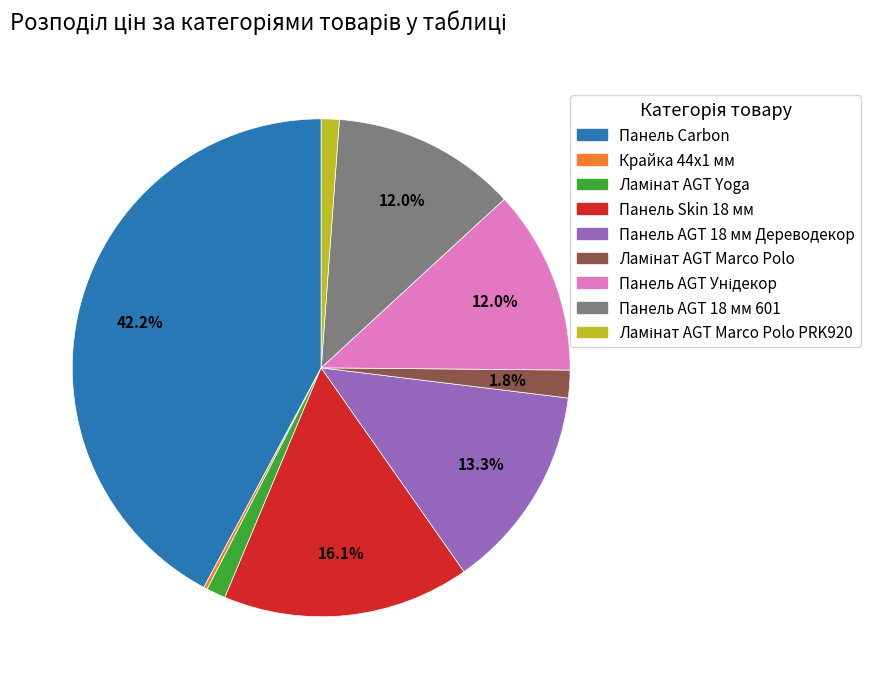

Does any single category account for the majority?

No